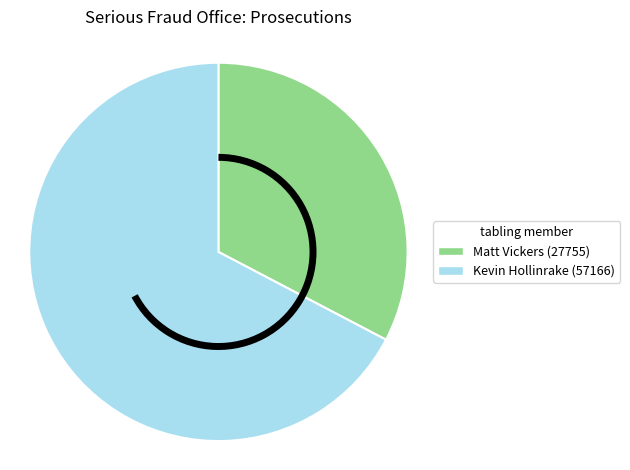

The Matt Vickers (27755) slice represents 25% of the pie. True or false?

False